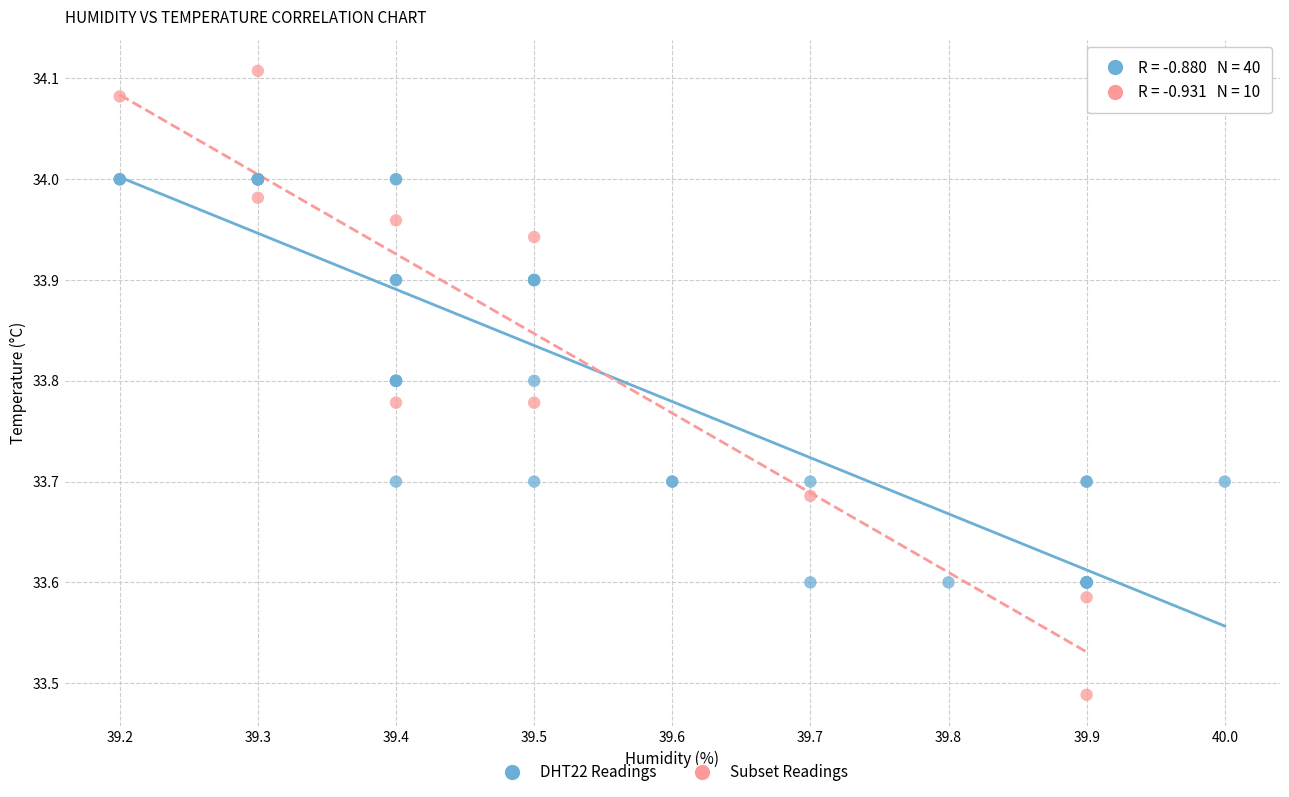

Which series contains the highest Y value?

Subset Readings